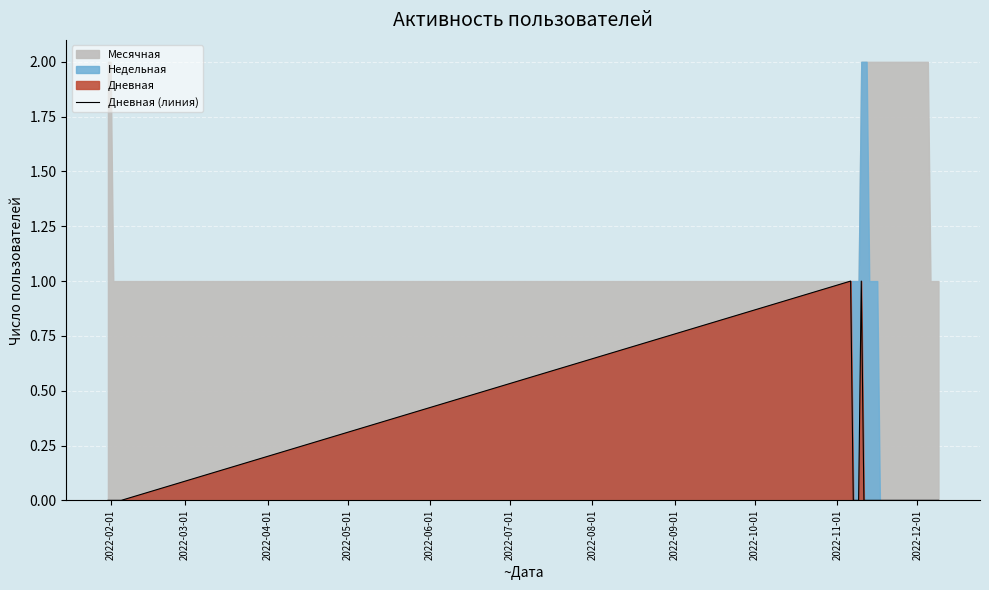

What is the label of the 7th point from the left?

2022-08-01